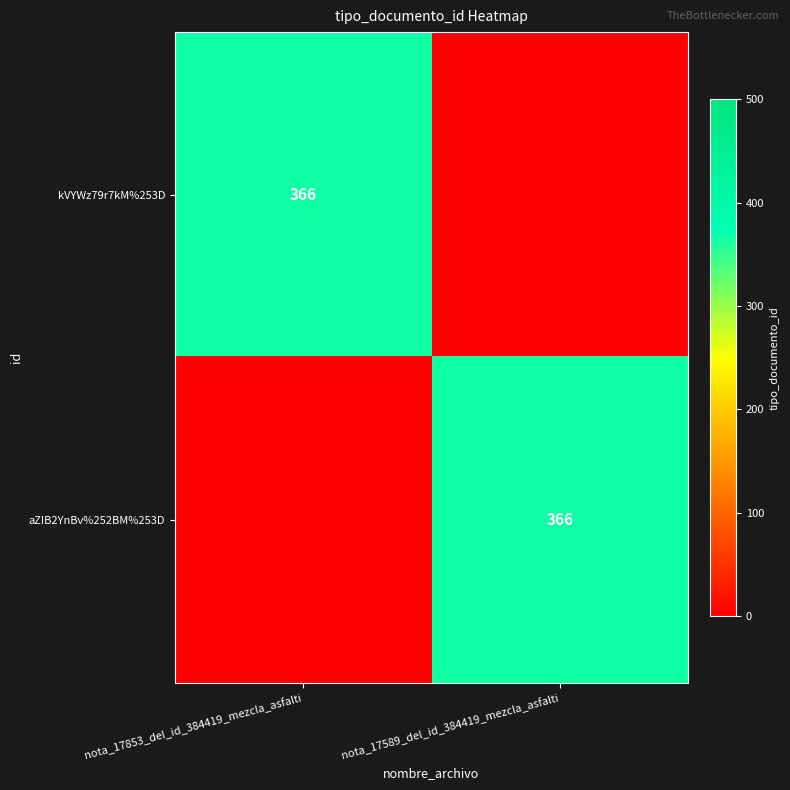

The aZIB2YnBv%252BM%253D series shows 366 at nota_17589_del_id_384419_mezcla_asfalti. True or false?

True